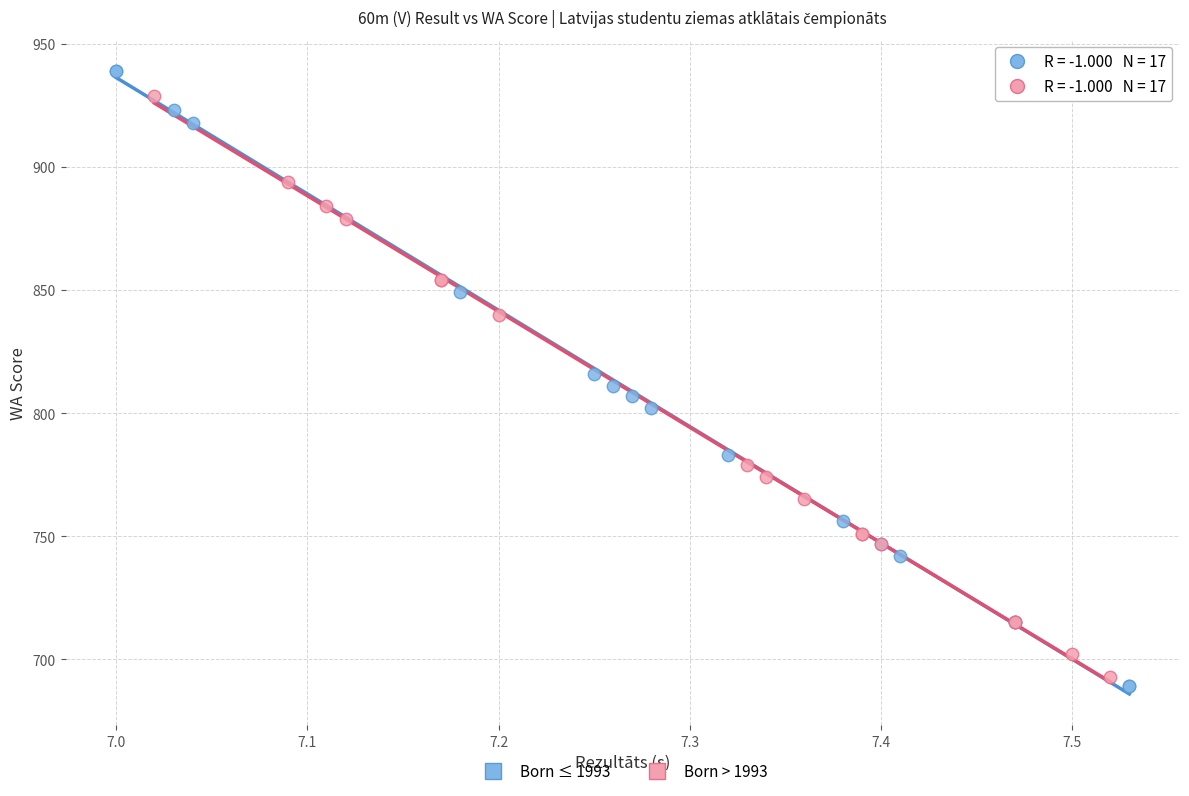

Which series reaches the minimum Y coordinate?

Born ≤ 1993